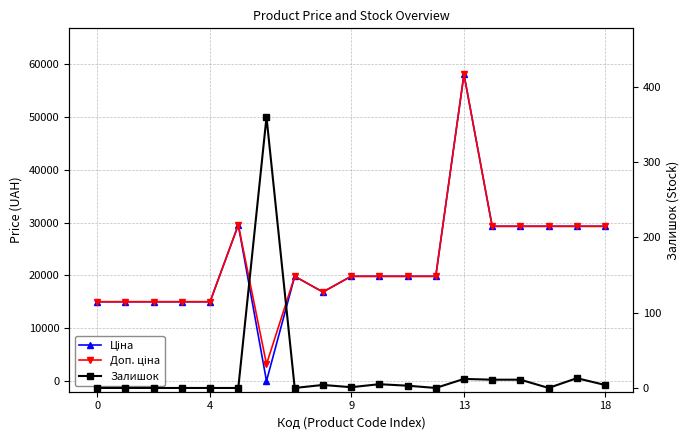

At which category does Ціна reach its first local valley?

6